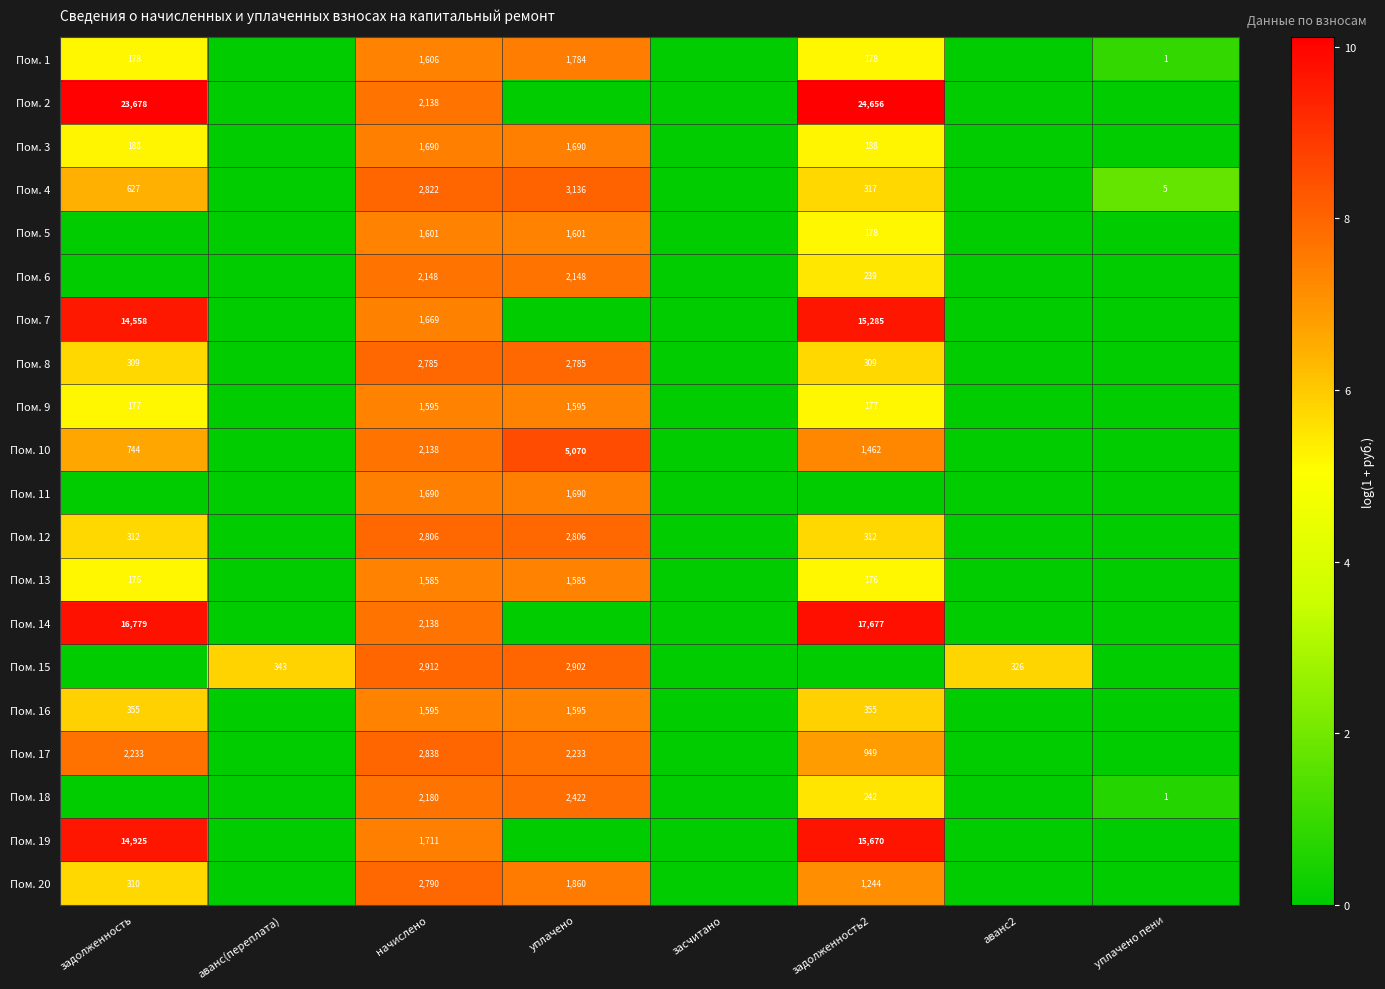

How many series are shown in this chart?

20